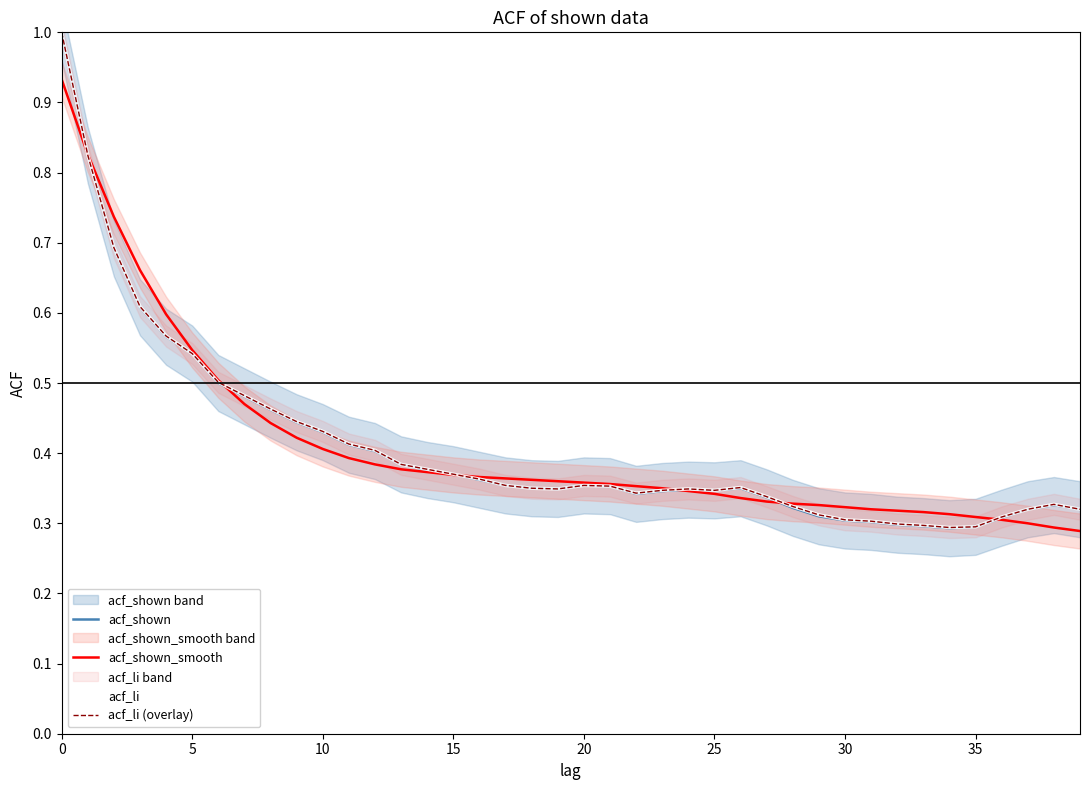

The acf_shown_smooth series shows 0.5 at 37. True or false?

False